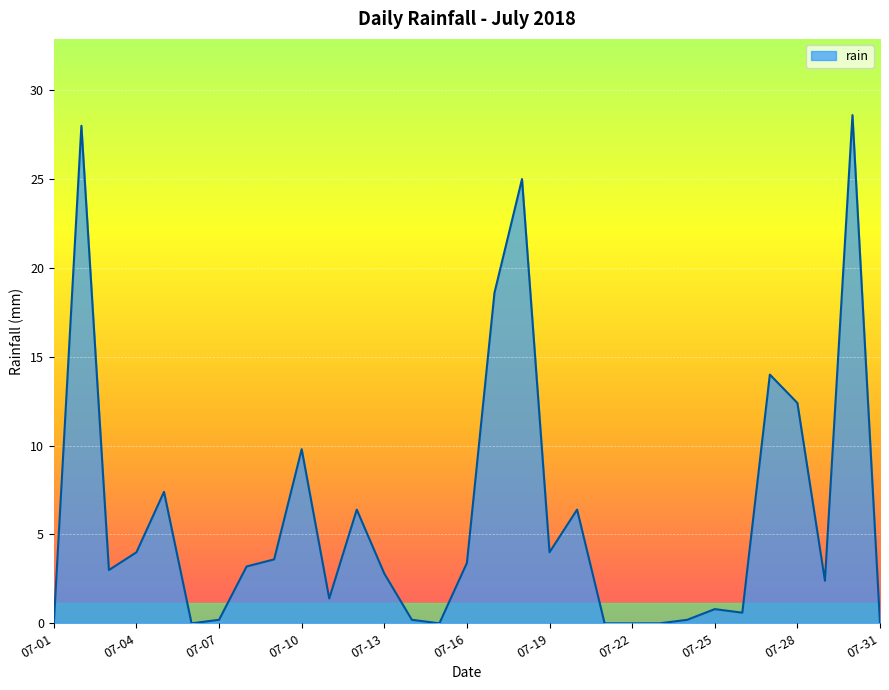

What is the maximum value shown in the chart?

28.6